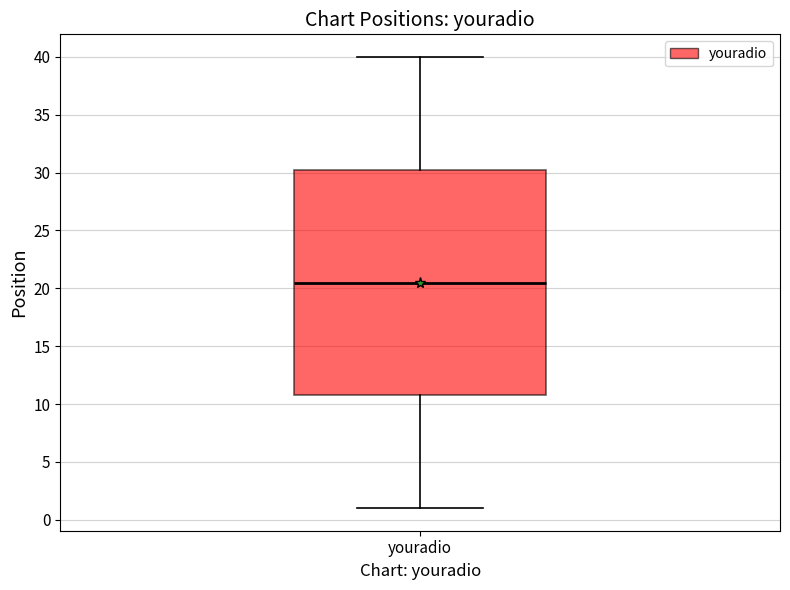

Read this box plot against the y-axis: the position of the median line, the range covered by the box, and the ends of both whiskers. The values are not printed on the chart, so give them approximately, as read against the axis.

median 20.5, box 11.0 to 30.5, whiskers 1.0 to 40.0